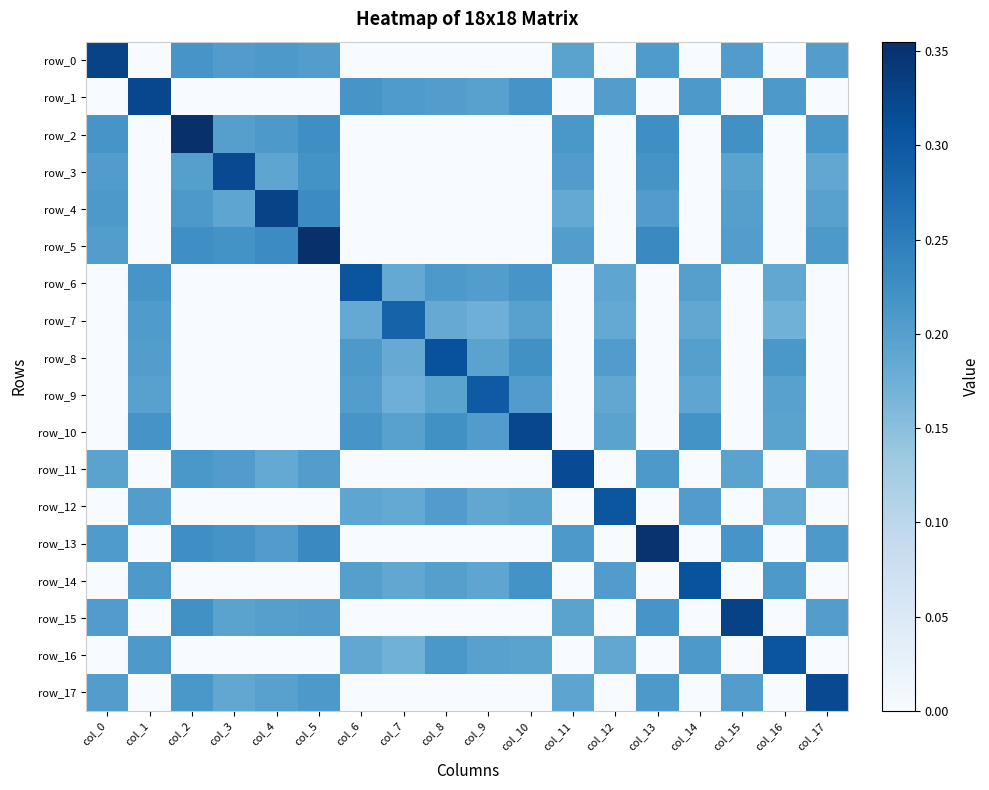

Reading right to left, list all the values displayed in this chart.

row_0: 0.2	0.0	0.2	0.0	0.2	0.0	0.2	0.0	0.0	0.0	0.0	0.0	0.2	0.2	0.2	0.2	0.0	0.3
row_1: 0.0	0.2	0.0	0.2	0.0	0.2	0.0	0.2	0.2	0.2	0.2	0.2	0.0	0.0	0.0	0.0	0.3	0.0
row_2: 0.2	0.0	0.2	0.0	0.2	0.0	0.2	0.0	0.0	0.0	0.0	0.0	0.2	0.2	0.2	0.4	0.0	0.2
row_3: 0.2	0.0	0.2	0.0	0.2	0.0	0.2	0.0	0.0	0.0	0.0	0.0	0.2	0.2	0.3	0.2	0.0	0.2
row_4: 0.2	0.0	0.2	0.0	0.2	0.0	0.2	0.0	0.0	0.0	0.0	0.0	0.2	0.3	0.2	0.2	0.0	0.2
row_5: 0.2	0.0	0.2	0.0	0.2	0.0	0.2	0.0	0.0	0.0	0.0	0.0	0.4	0.2	0.2	0.2	0.0	0.2
row_6: 0.0	0.2	0.0	0.2	0.0	0.2	0.0	0.2	0.2	0.2	0.2	0.3	0.0	0.0	0.0	0.0	0.2	0.0
row_7: 0.0	0.2	0.0	0.2	0.0	0.2	0.0	0.2	0.2	0.2	0.3	0.2	0.0	0.0	0.0	0.0	0.2	0.0
row_8: 0.0	0.2	0.0	0.2	0.0	0.2	0.0	0.2	0.2	0.3	0.2	0.2	0.0	0.0	0.0	0.0	0.2	0.0
row_9: 0.0	0.2	0.0	0.2	0.0	0.2	0.0	0.2	0.3	0.2	0.2	0.2	0.0	0.0	0.0	0.0	0.2	0.0
row_10: 0.0	0.2	0.0	0.2	0.0	0.2	0.0	0.3	0.2	0.2	0.2	0.2	0.0	0.0	0.0	0.0	0.2	0.0
row_11: 0.2	0.0	0.2	0.0	0.2	0.0	0.3	0.0	0.0	0.0	0.0	0.0	0.2	0.2	0.2	0.2	0.0	0.2
row_12: 0.0	0.2	0.0	0.2	0.0	0.3	0.0	0.2	0.2	0.2	0.2	0.2	0.0	0.0	0.0	0.0	0.2	0.0
row_13: 0.2	0.0	0.2	0.0	0.3	0.0	0.2	0.0	0.0	0.0	0.0	0.0	0.2	0.2	0.2	0.2	0.0	0.2
row_14: 0.0	0.2	0.0	0.3	0.0	0.2	0.0	0.2	0.2	0.2	0.2	0.2	0.0	0.0	0.0	0.0	0.2	0.0
row_15: 0.2	0.0	0.3	0.0	0.2	0.0	0.2	0.0	0.0	0.0	0.0	0.0	0.2	0.2	0.2	0.2	0.0	0.2
row_16: 0.0	0.3	0.0	0.2	0.0	0.2	0.0	0.2	0.2	0.2	0.2	0.2	0.0	0.0	0.0	0.0	0.2	0.0
row_17: 0.3	0.0	0.2	0.0	0.2	0.0	0.2	0.0	0.0	0.0	0.0	0.0	0.2	0.2	0.2	0.2	0.0	0.2